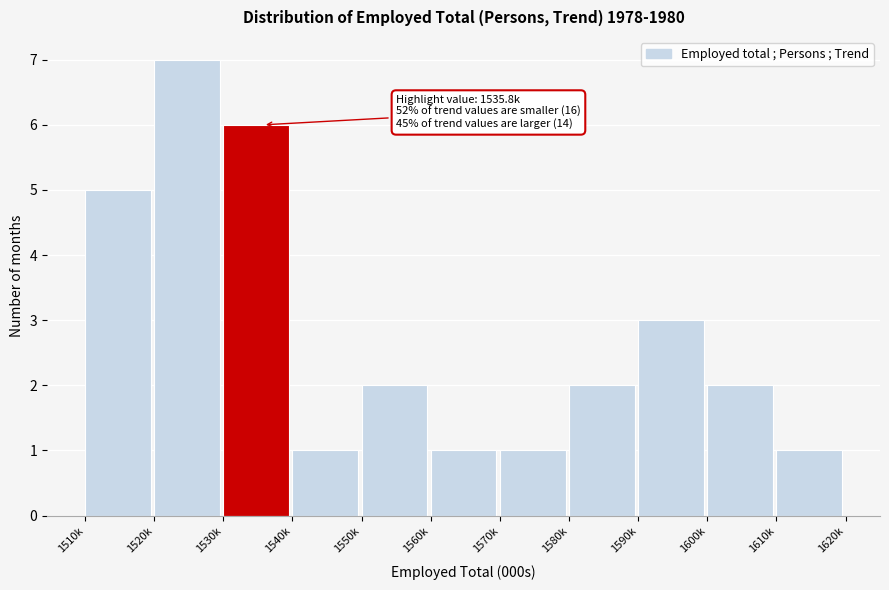

Reading right to left, list all the values displayed in this chart.

1	2	3	2	1	1	2	1	6	7	5